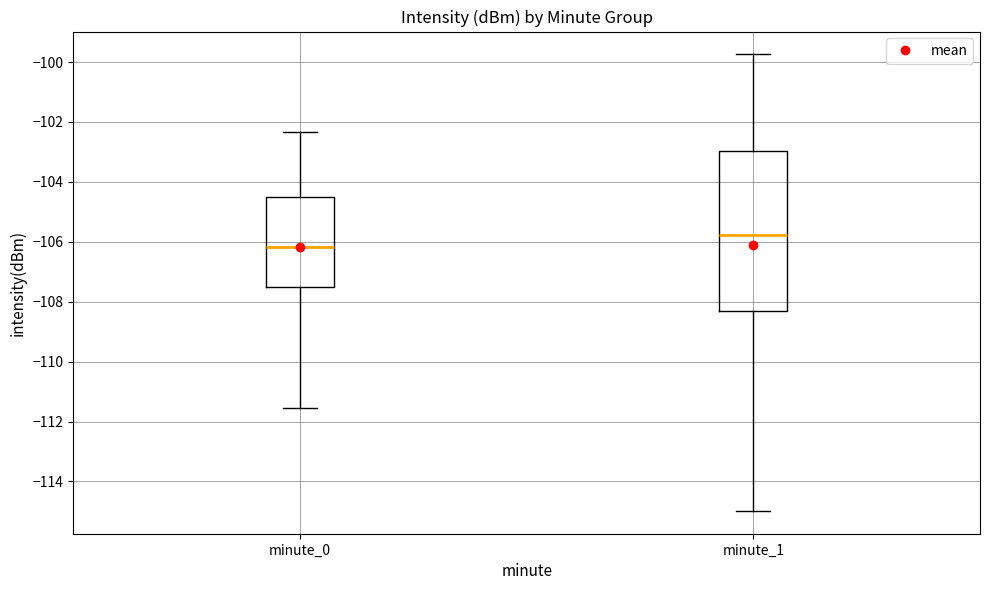

Reading left to right, transcribe this box plot: for each box, give where its median line is, the range the box spans, and where its two whiskers end, as read against the y-axis. The values are not printed on the chart, so give them approximately, as read against the axis.

minute_0: median -106.2, box -107.6 to -104.4, whiskers -111.6 to -102.4
minute_1: median -105.8, box -108.2 to -103.0, whiskers -115.0 to -99.8